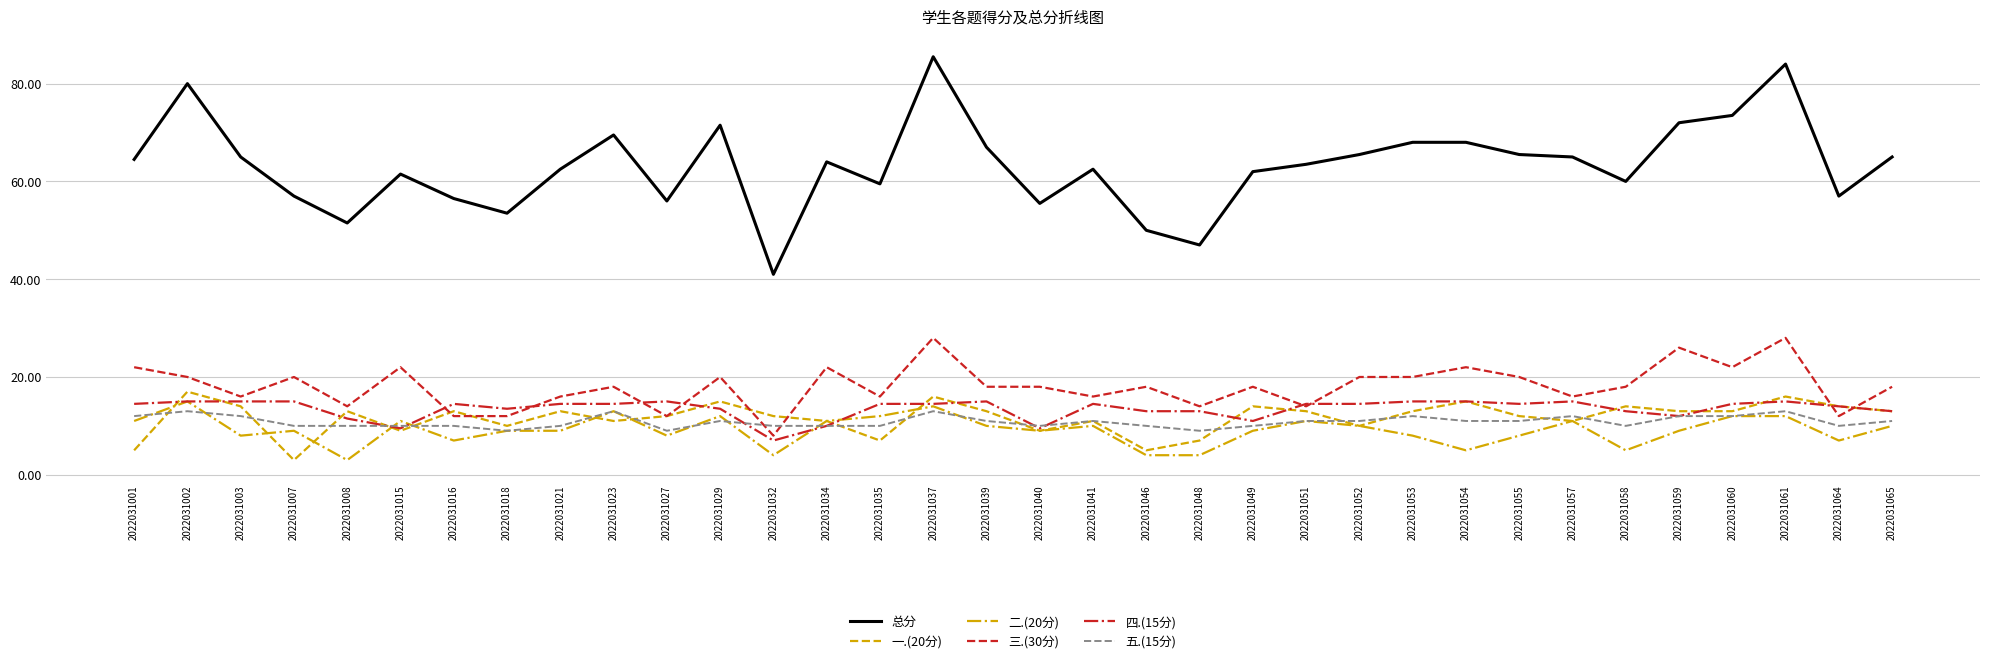

Does the chart have visible grid lines?

Yes